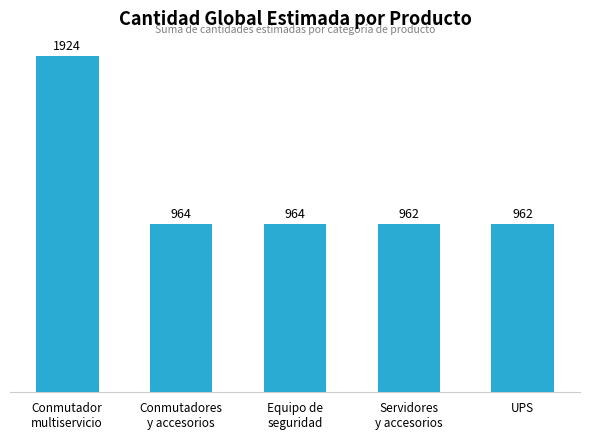

Does the chart contain stacked bars?

No